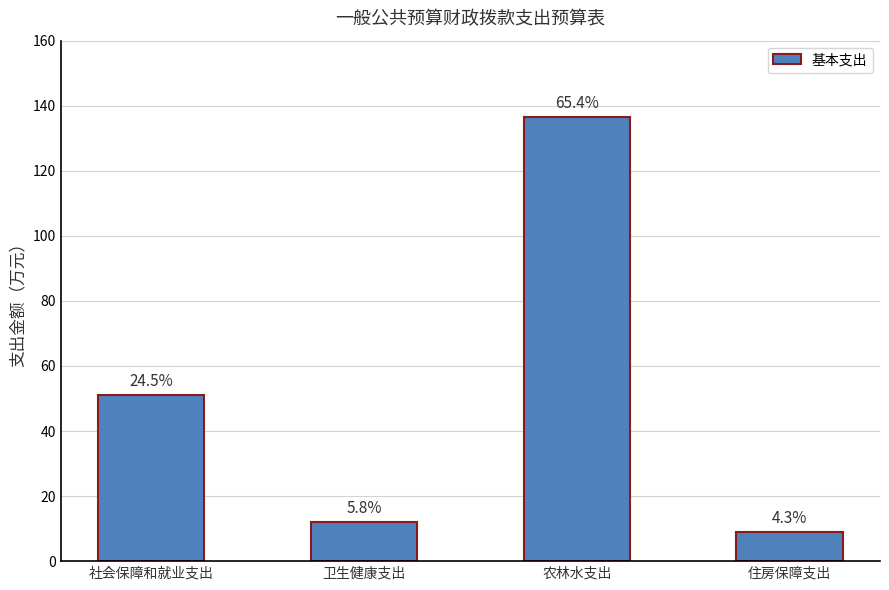

What is the maximum value shown in the chart?

136.4